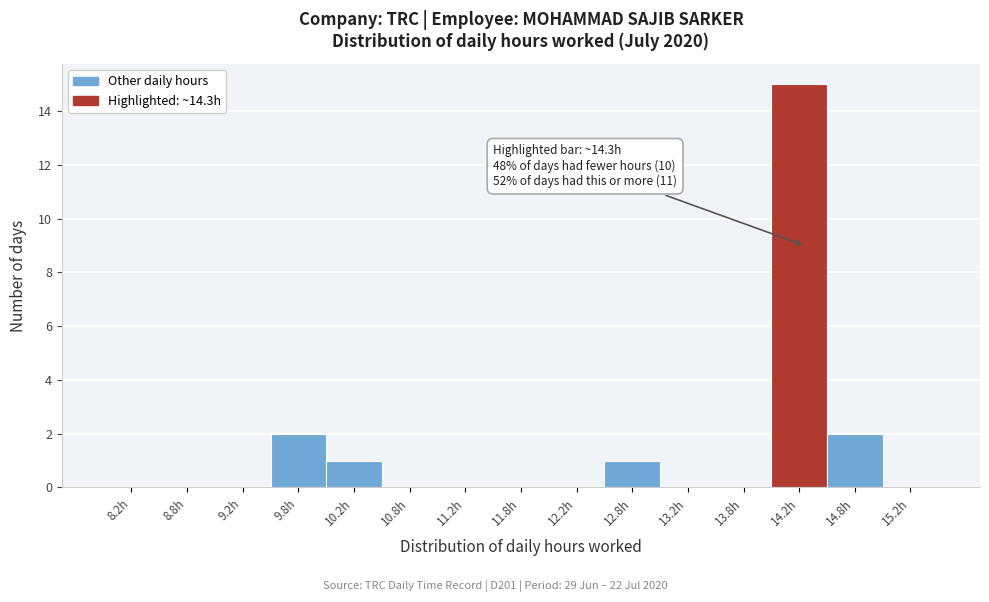

Over which range of the x-axis is the bar tallest?

14.0 to 14.5